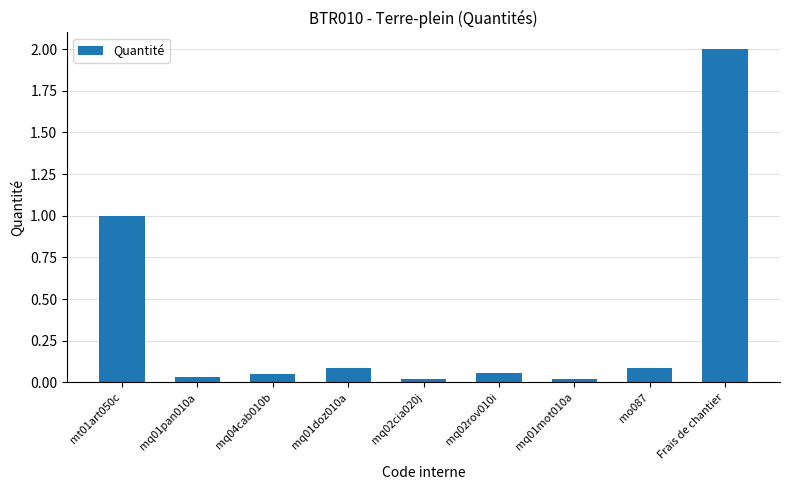

The value at Frais de chantier is 2.0. True or false?

True